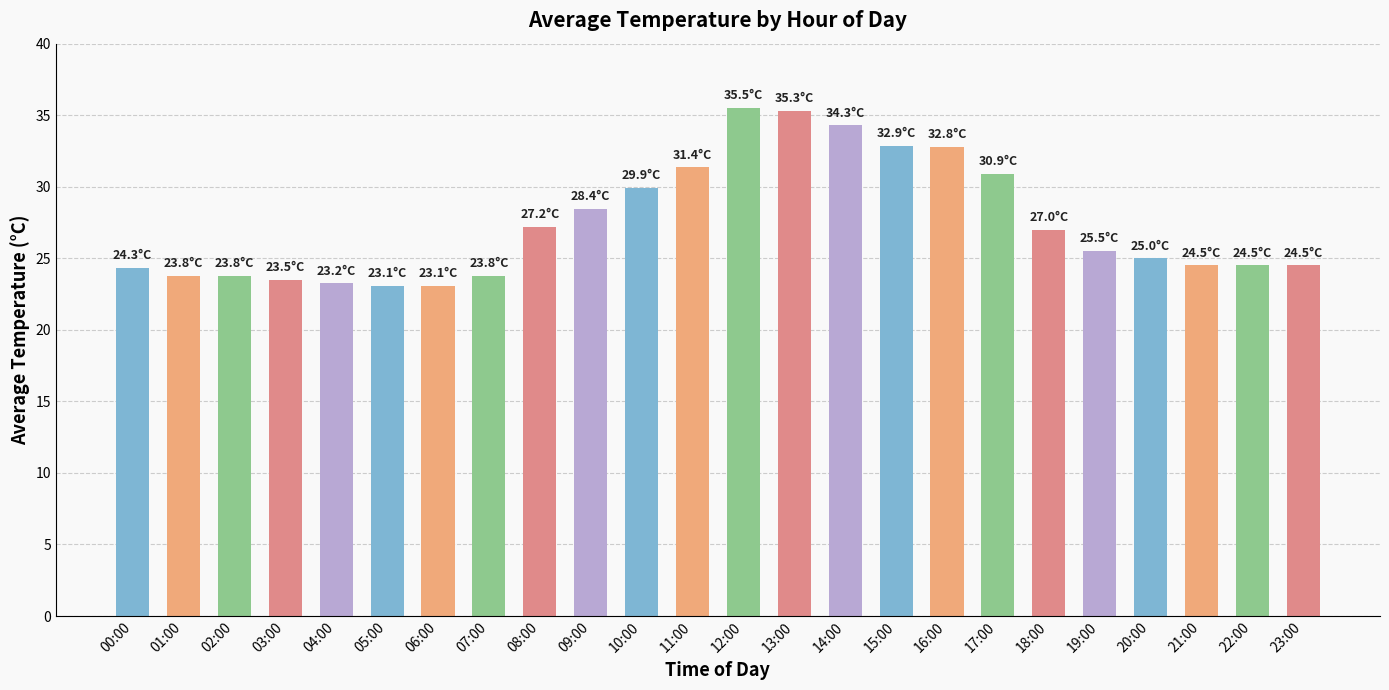

Does the chart contain any negative values?

No